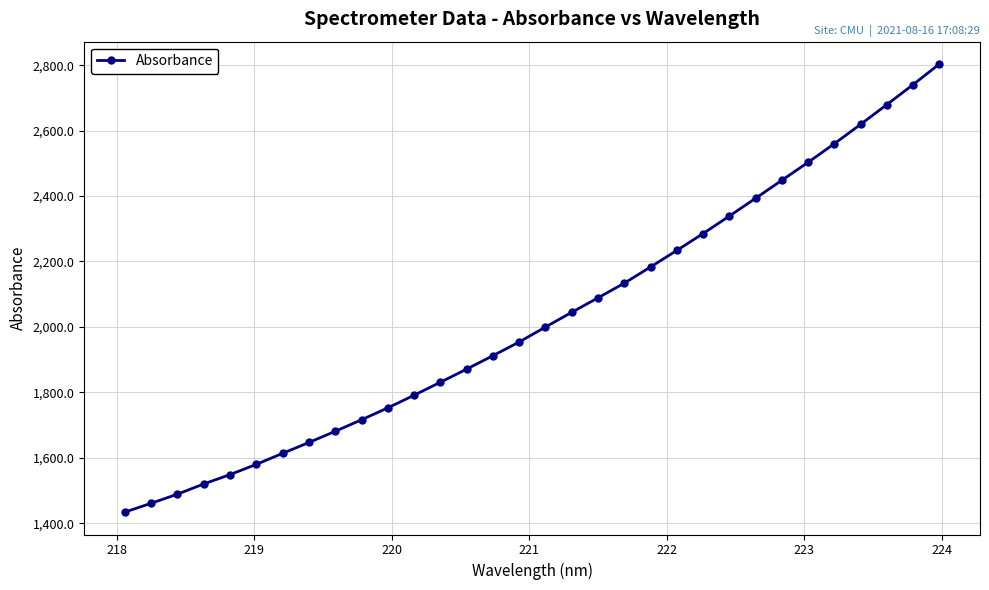

True or false: the data has more than 2 interior local peaks.

False